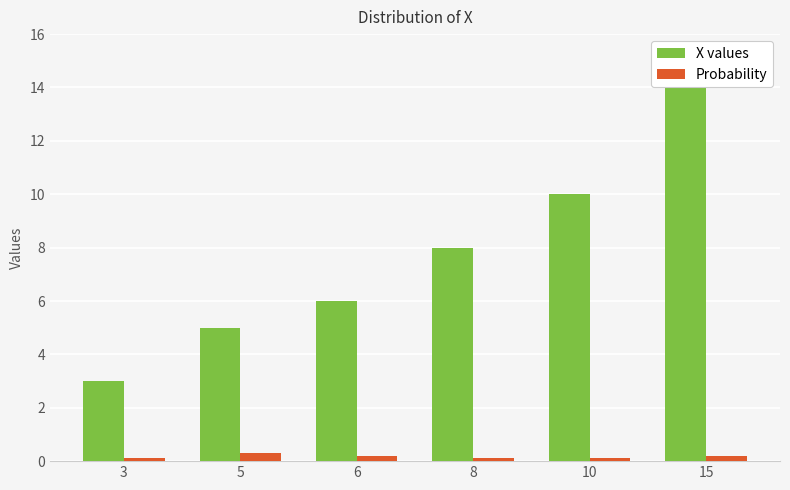

What is the difference between the X values values at 10 and 8?

2.0